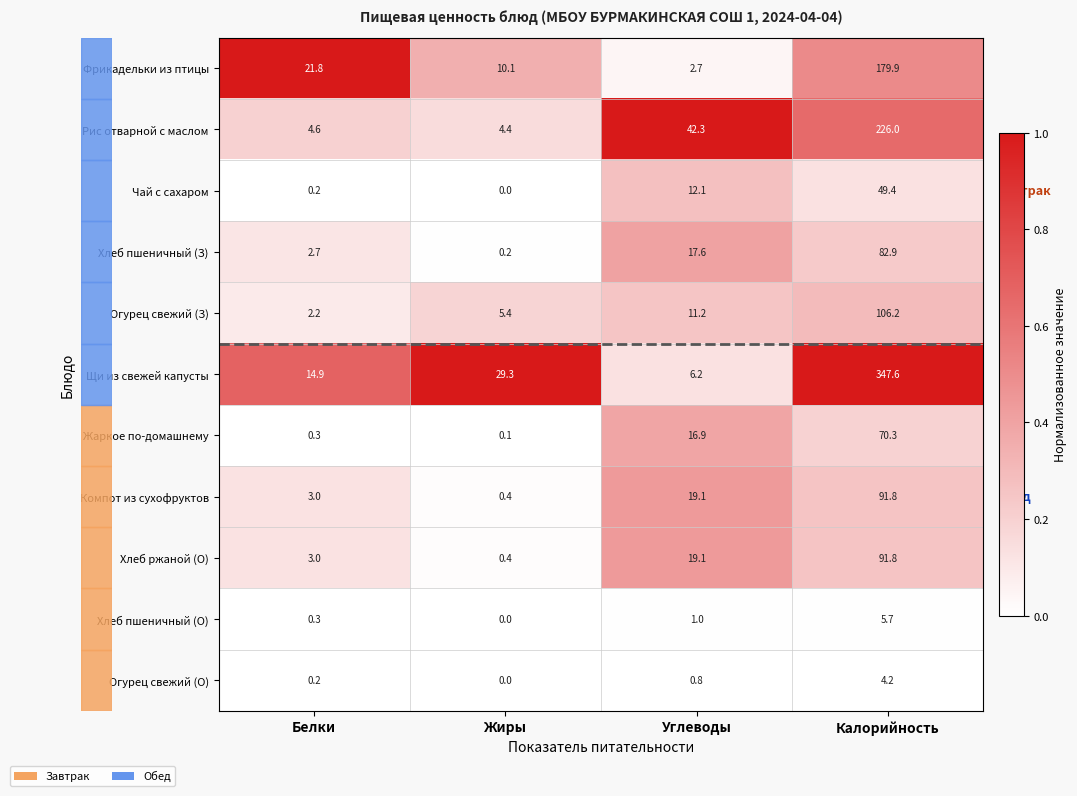

Which label corresponds to the smallest value in the chart?

Жиры